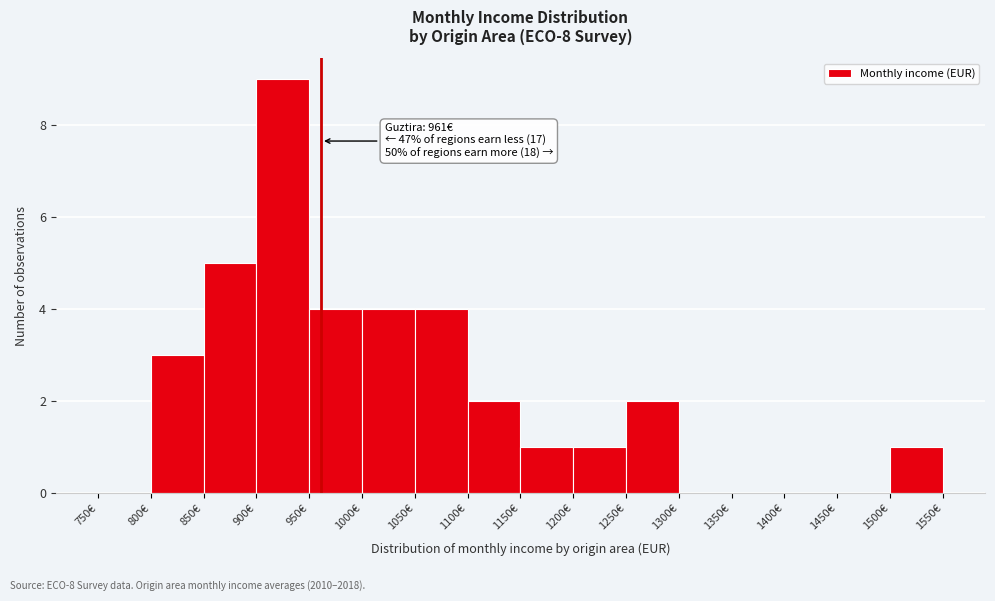

Over which range of the x-axis is the bar tallest?

900 to 950